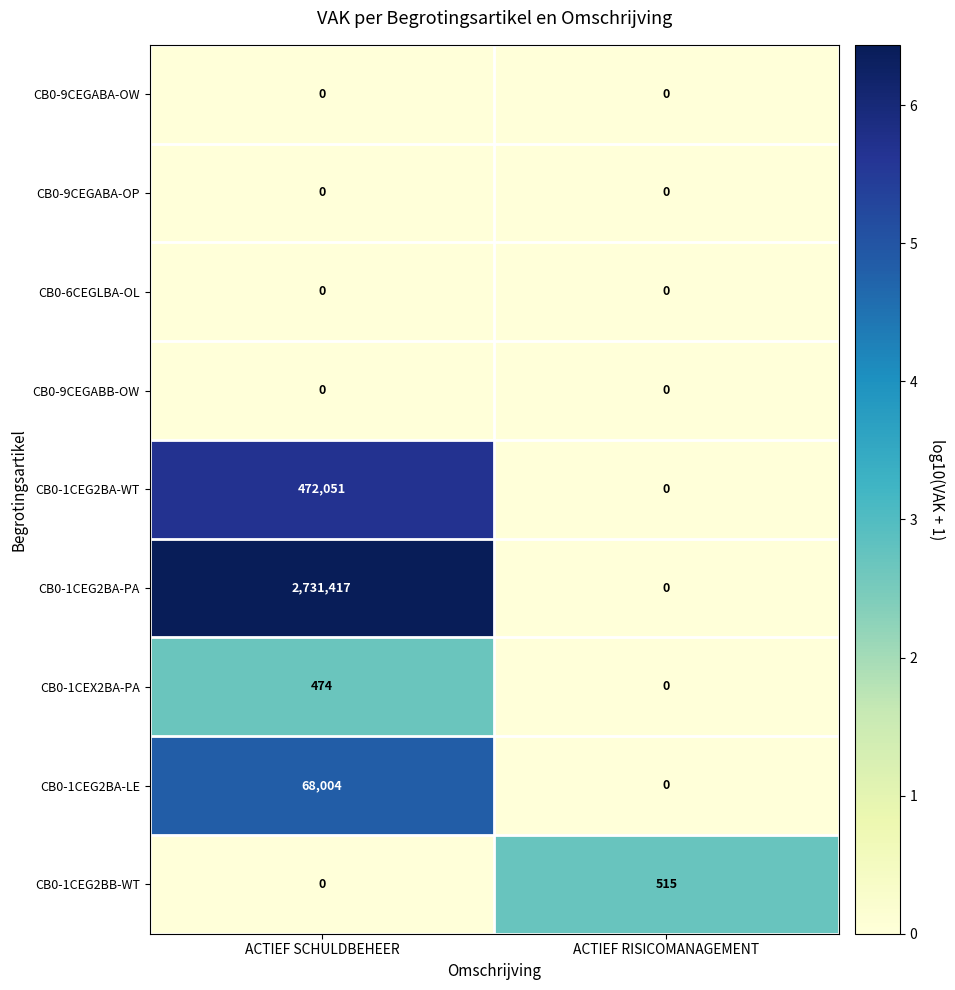

True or false: CB0-1CEG2BA-PA has a value of 0 at ACTIEF RISICOMANAGEMENT.

True